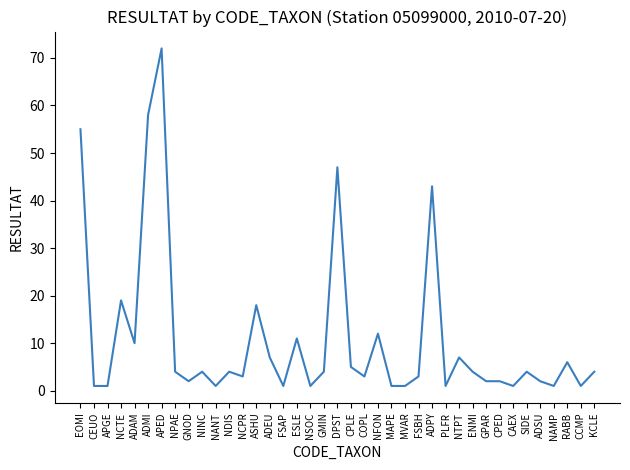

What is the difference between the maximum and minimum values?

71